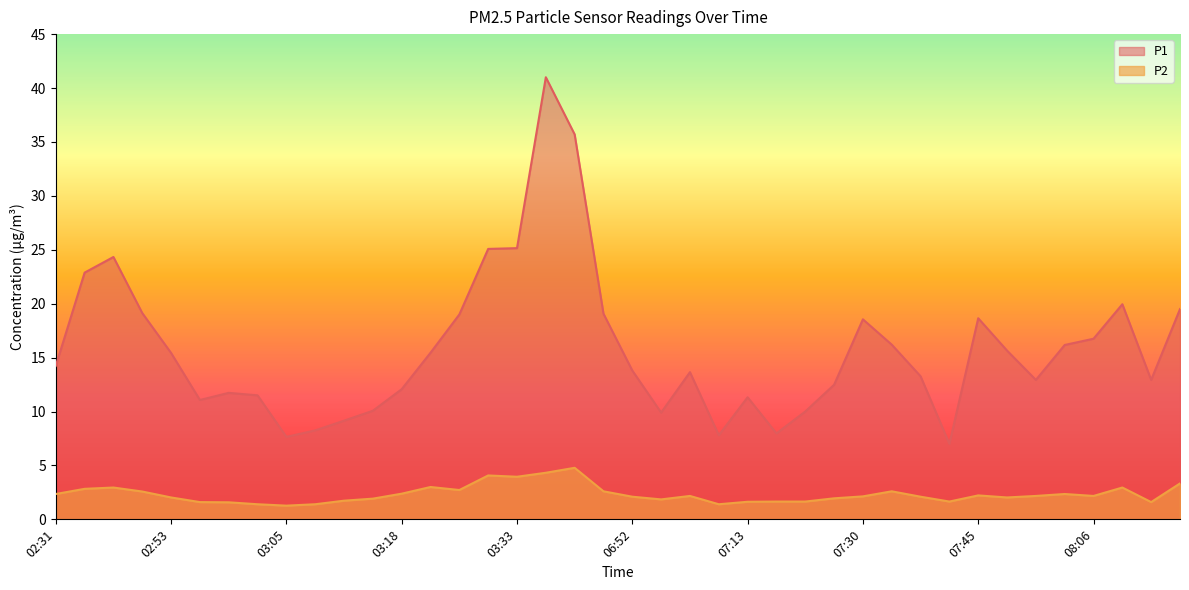

Reading left to right, what are all the values shown in this chart?

P1: 14.2	22.9	24.3	19.1	15.4	11.1	11.7	11.5	7.7	8.2	9.2	10.1	12.1	15.4	19.0	25.1	25.1	41.0	35.7	19.1	13.8	9.9	13.7	7.8	11.3	8.0	10.0	12.5	18.6	16.2	13.3	7.0	18.6	15.7	12.9	16.2	16.8	19.9	12.9	19.5
P2: 2.4	2.8	3.0	2.6	2.0	1.6	1.6	1.4	1.3	1.4	1.7	1.9	2.4	3.0	2.7	4.1	4.0	4.3	4.8	2.6	2.1	1.9	2.2	1.4	1.6	1.6	1.6	1.9	2.1	2.6	2.1	1.6	2.2	2.0	2.2	2.4	2.2	3.0	1.6	3.3